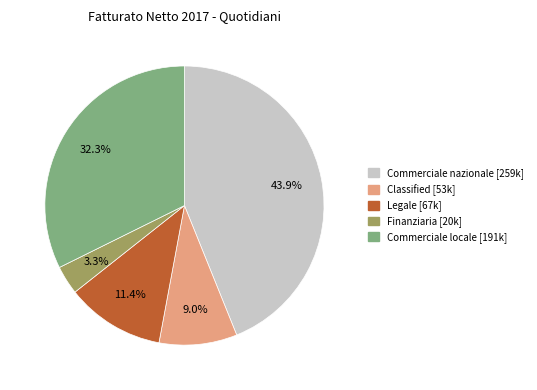

What is the largest slice in the pie chart?

Commerciale nazionale